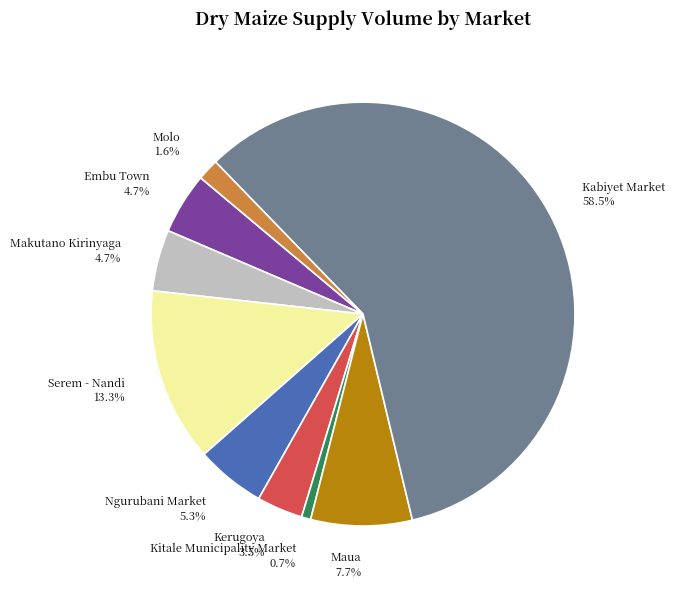

Count the number of slices in the pie.

9